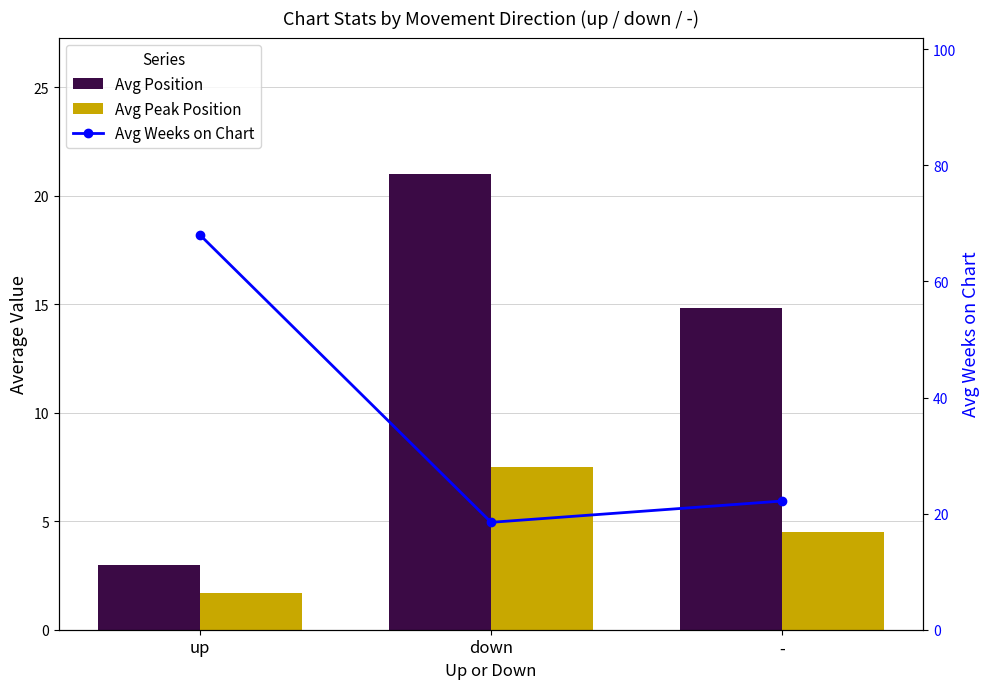

How many groups of bars are there?

3